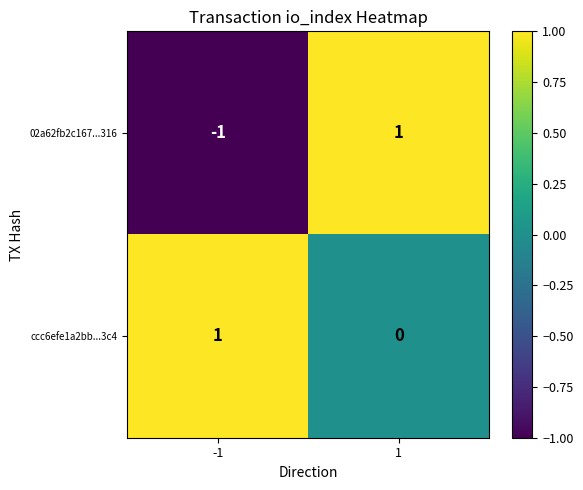

How many values in the 02a62fb2c167...316 series are below 1?

1